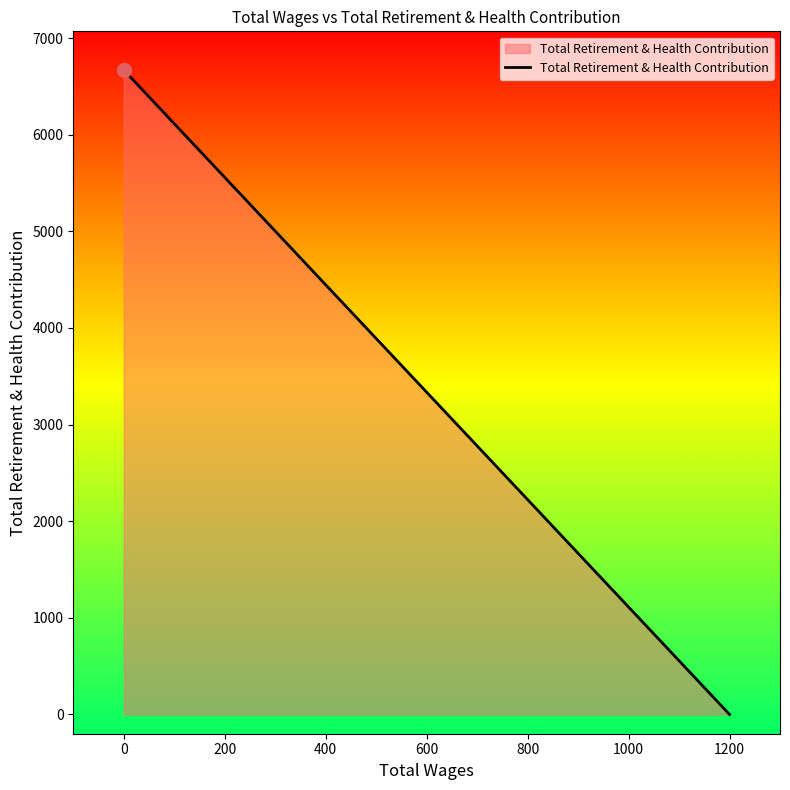

How many lines are shown in the chart?

1